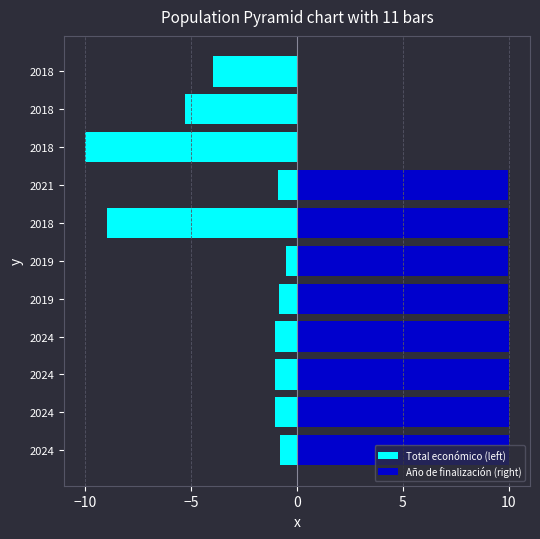

How many values in the Año de finalización (right) series exceed 9?

8